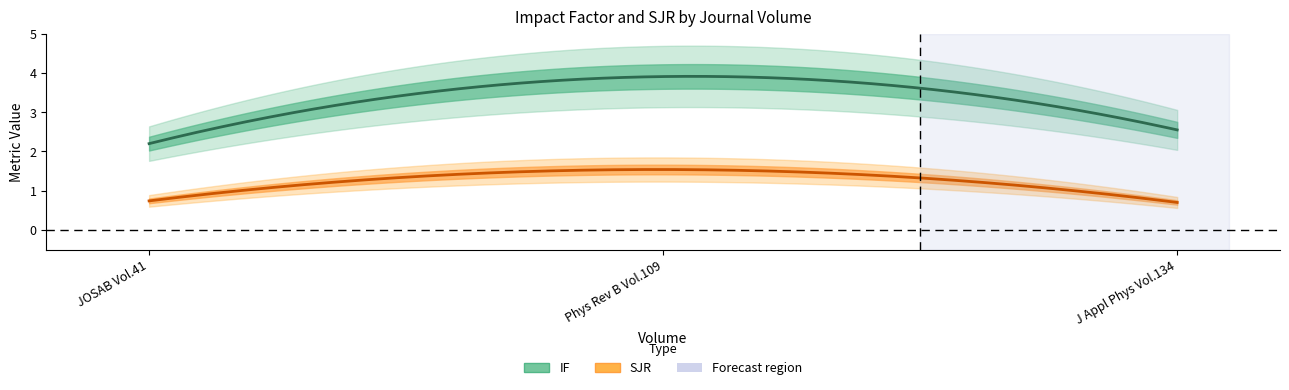

Count the number of categories in the chart.

3